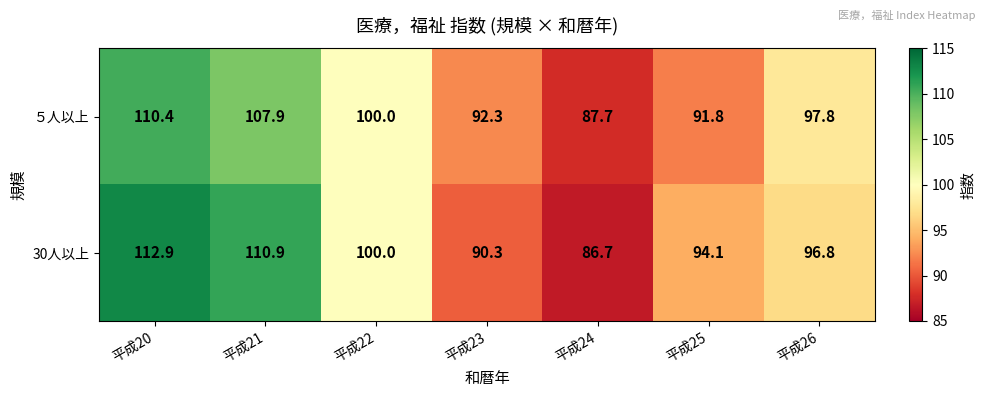

Which series has the widest spread of values?

30人以上